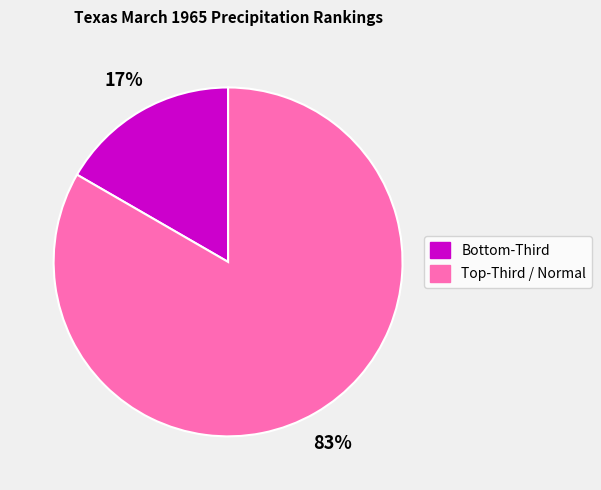

To the nearest percent, what is the average slice percentage?

50%